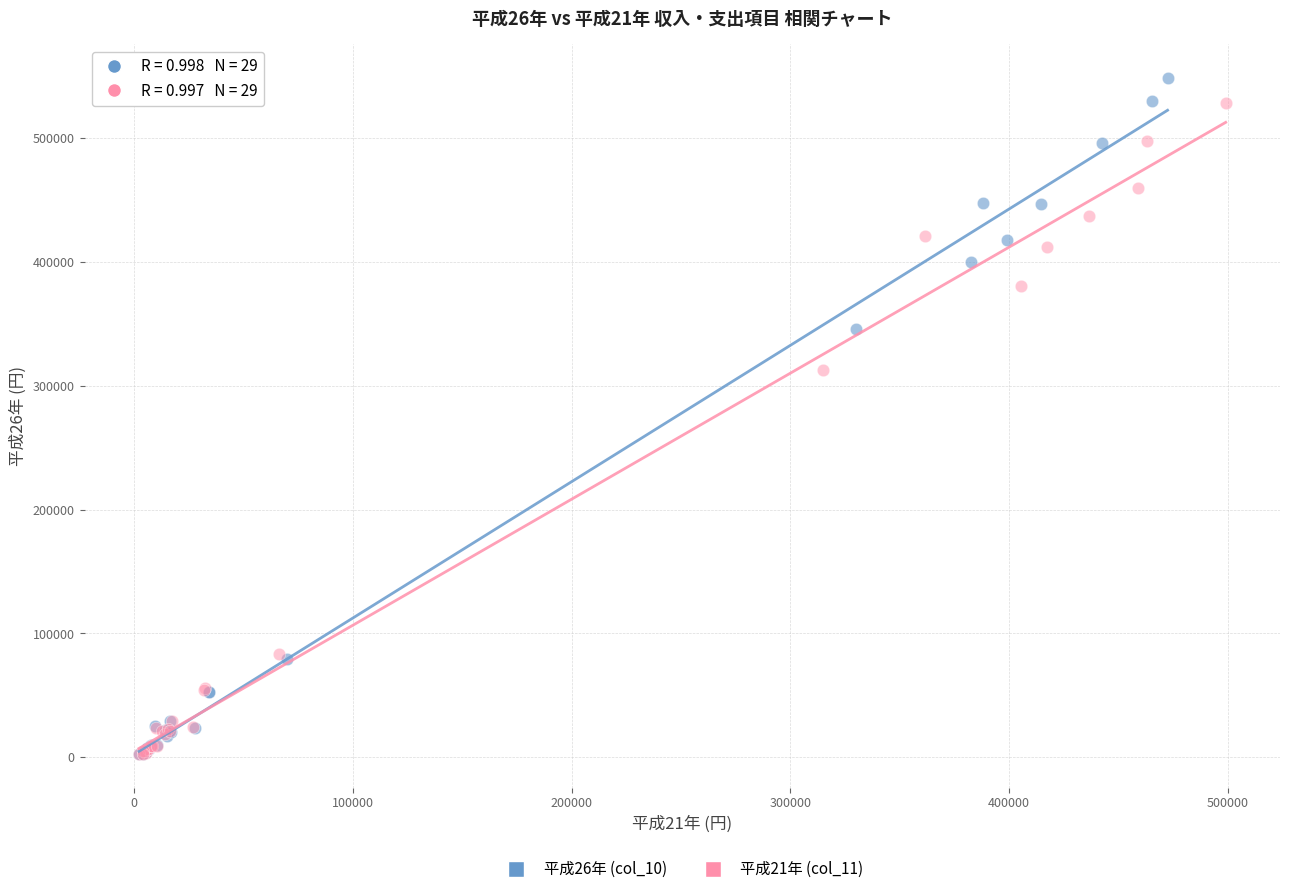

What are all the series names shown in the legend?

平成26年 (col_10), 平成21年 (col_11)